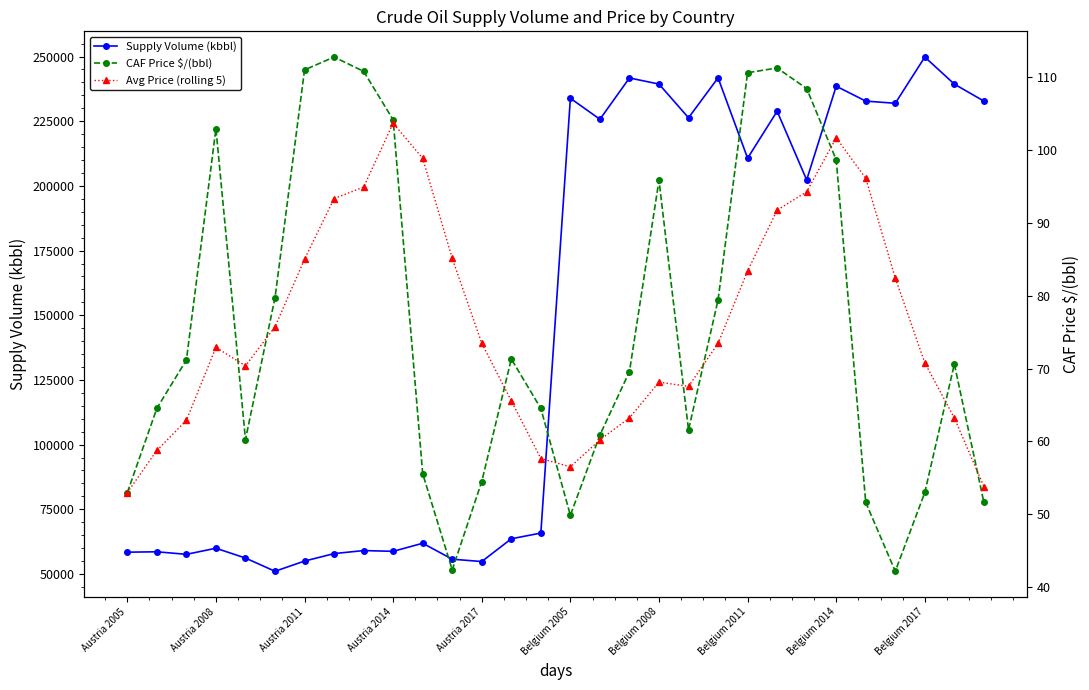

At which label does Supply Volume (kbbl) reach its peak?

Belgium 2017